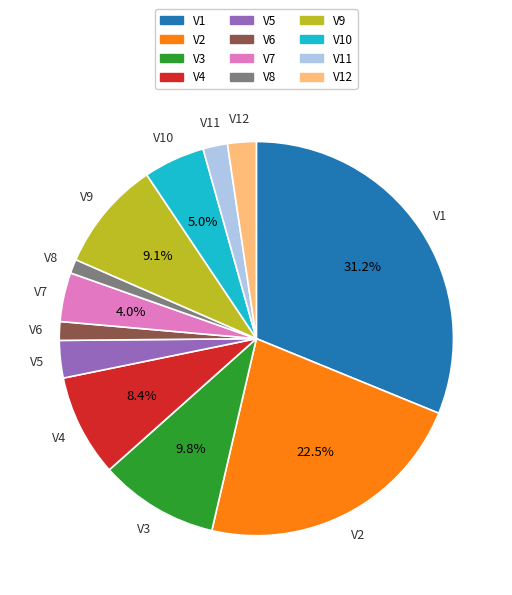

Is there a majority slice in this chart?

No